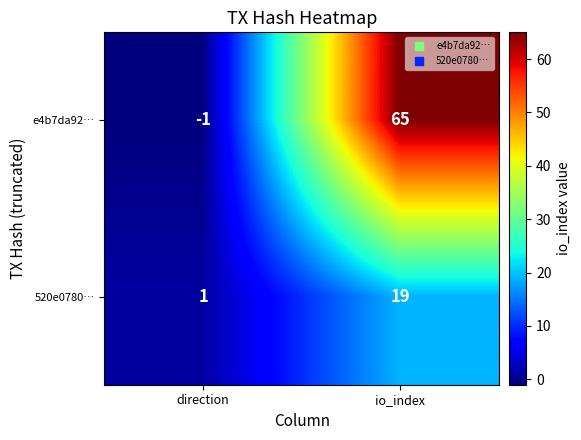

What is the highest value of the e4b7da92… series?

65